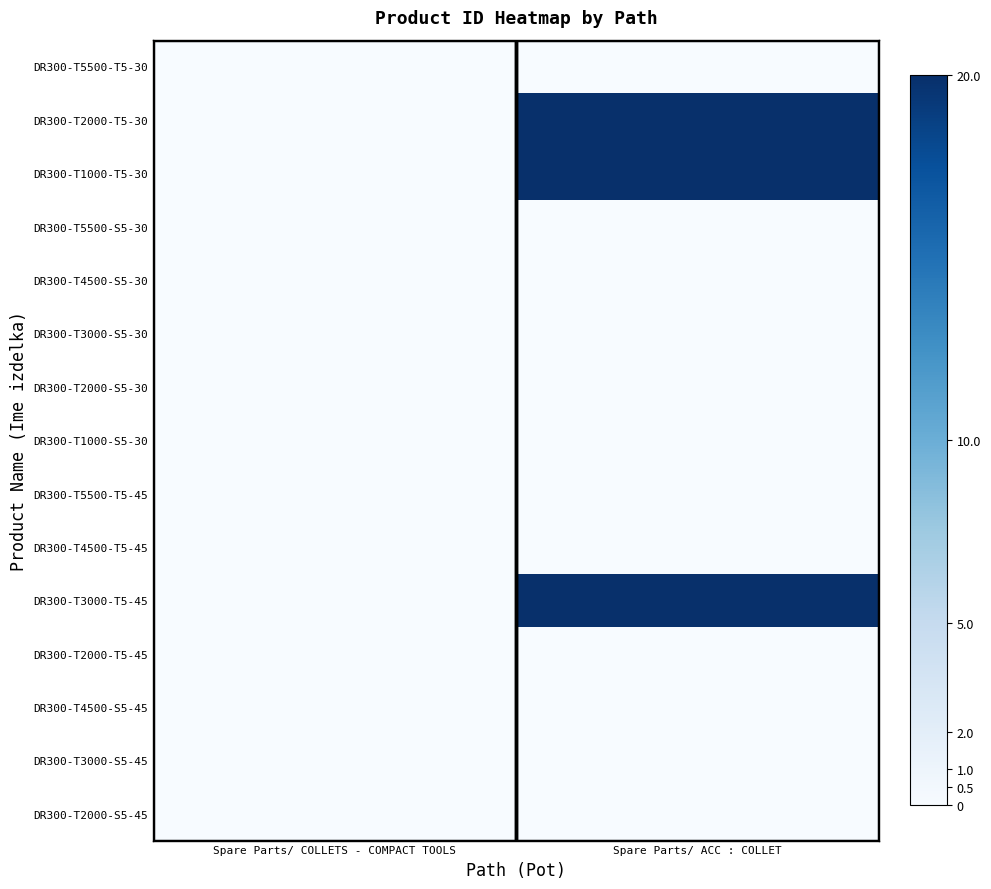

Which series has the widest spread of values?

DR300-T1000-T5-30